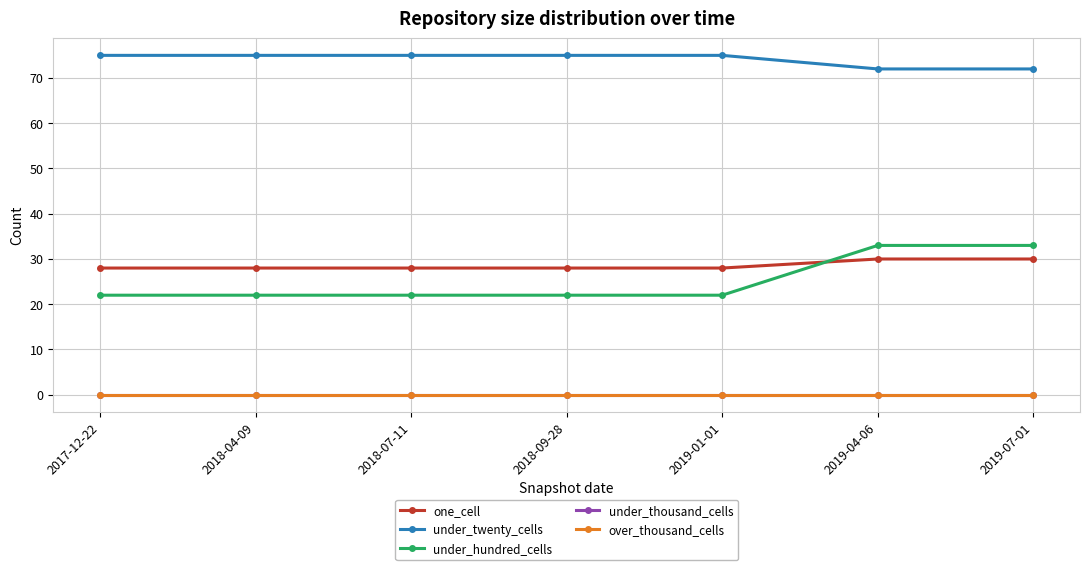

Rank the series at 2018-09-28 from lowest to highest value.

under_thousand_cells, over_thousand_cells, under_hundred_cells, one_cell, under_twenty_cells